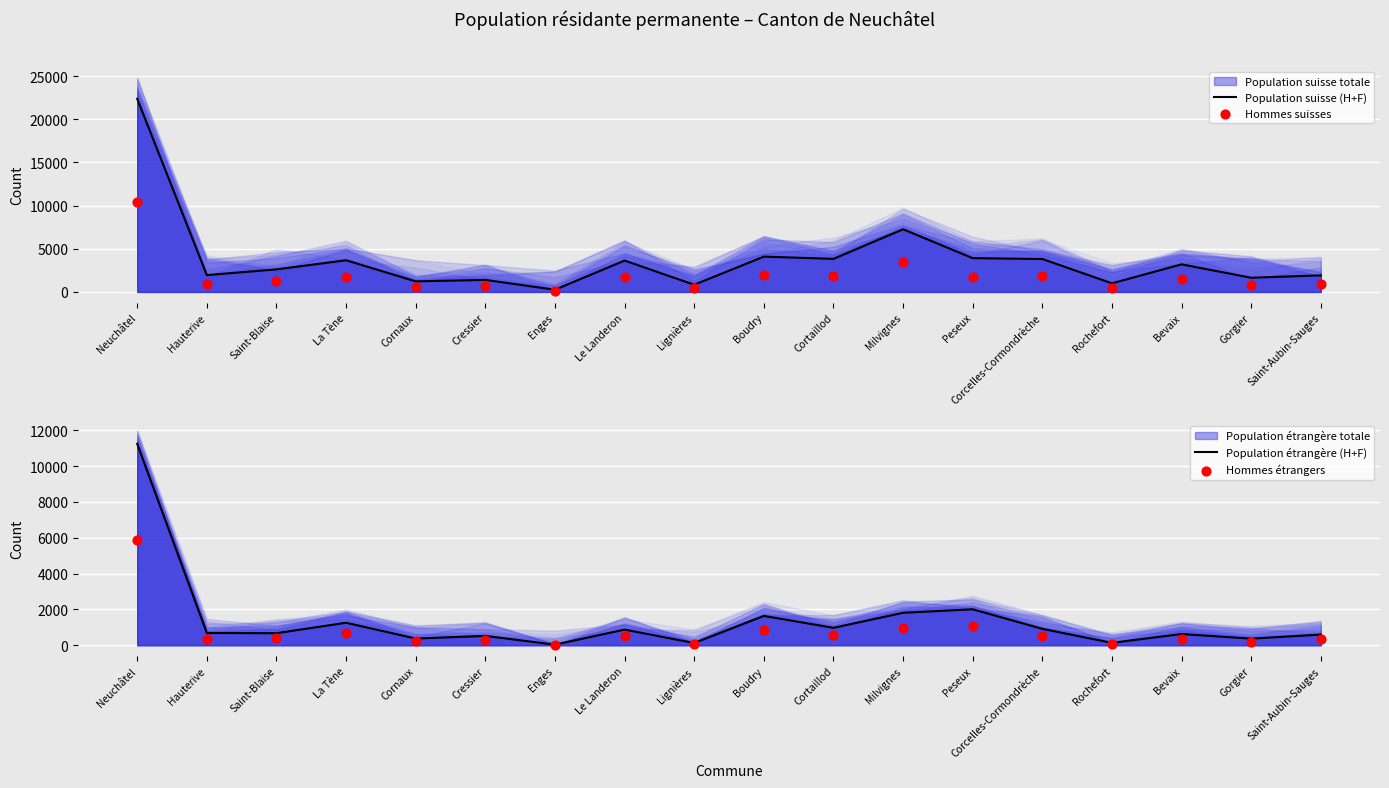

Which series has the widest spread of Y values?

Population suisse (H+F)